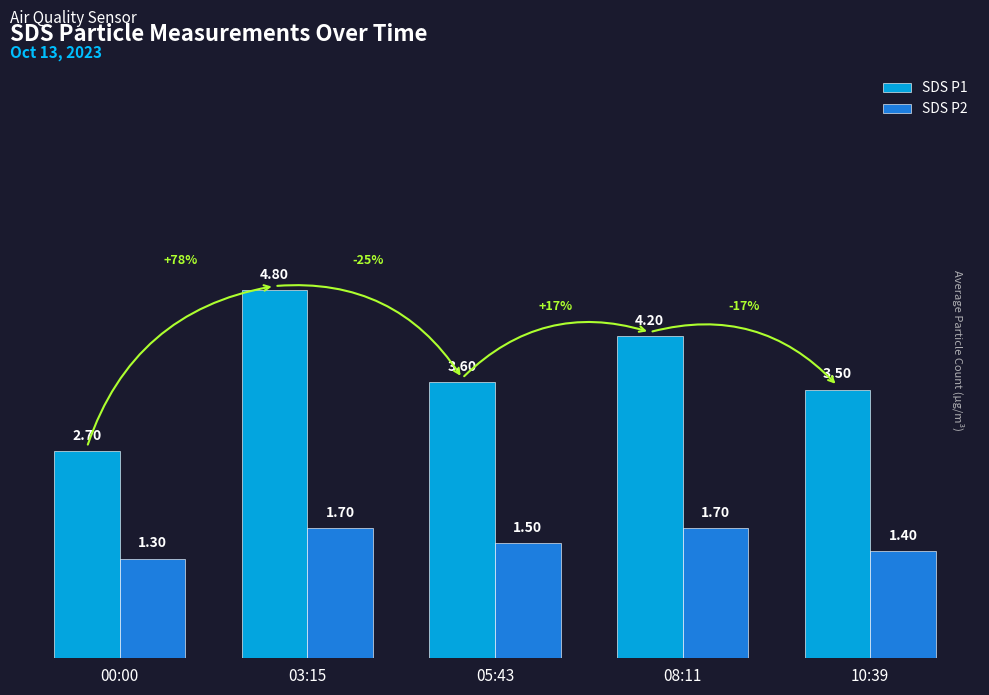

Count the number of categories in the chart.

5